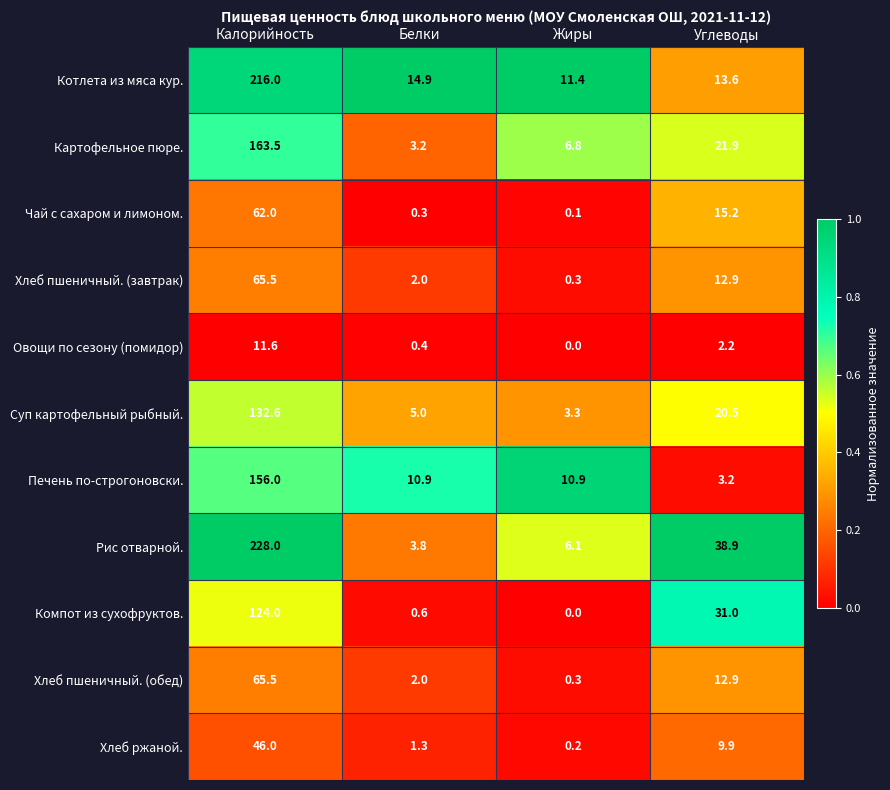

List the labels in order of Рис отварной. value, largest first.

Калорийность, Углеводы, Жиры, Белки